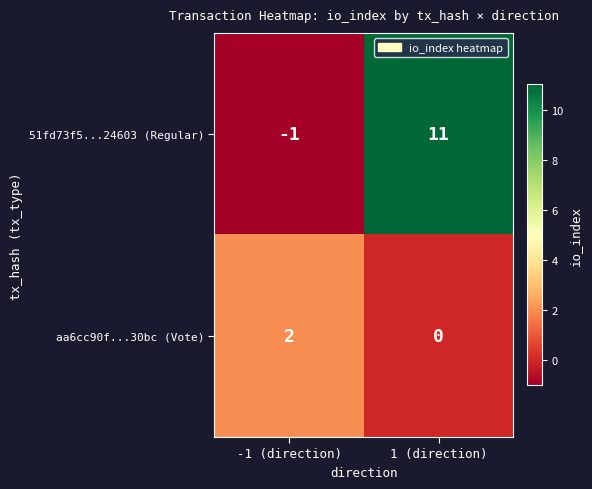

Which series changed the most between -1 (direction) and 1 (direction)?

51fd73f5...24603 (Regular)